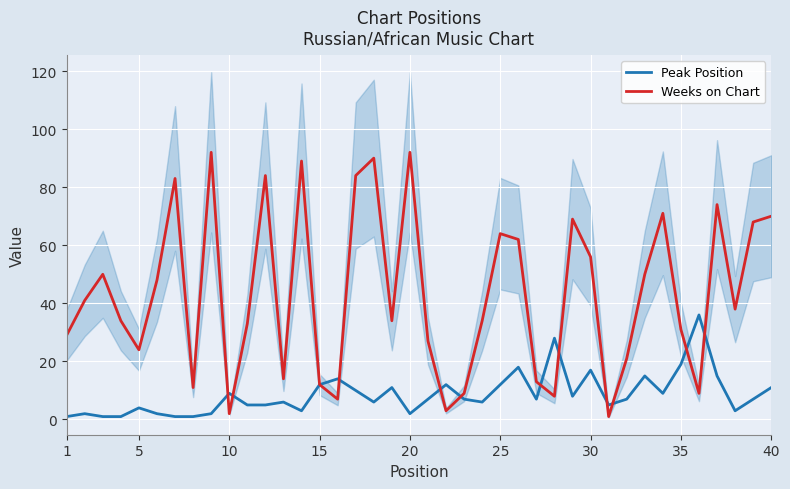

What is the maximum value for Weeks on Chart?

92